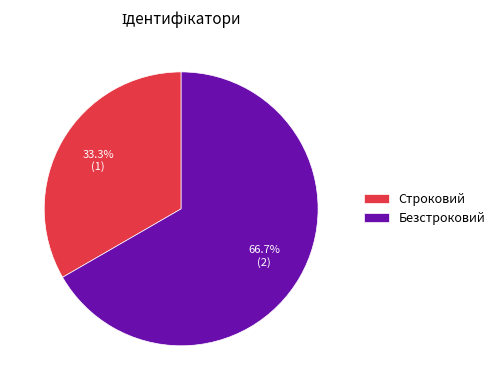

What is the ratio of the value at Безстроковий to the value at Строковий?

2.0